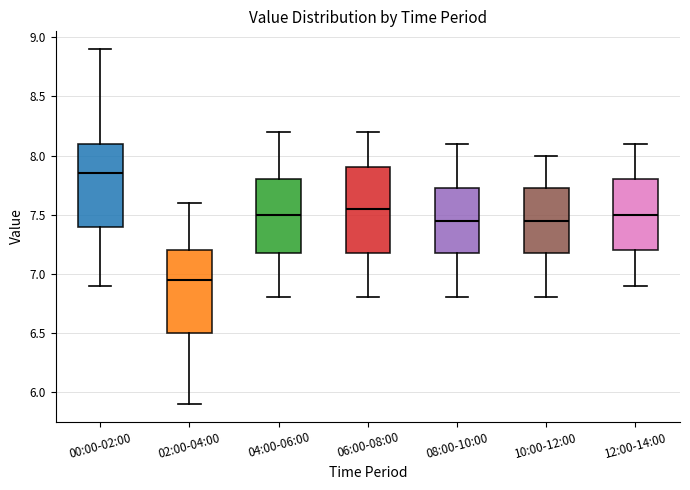

Where is the upper edge of the box for 02:00-04:00 on the y-axis? The values are not printed on the chart, so give them approximately, as read against the axis.

7.20